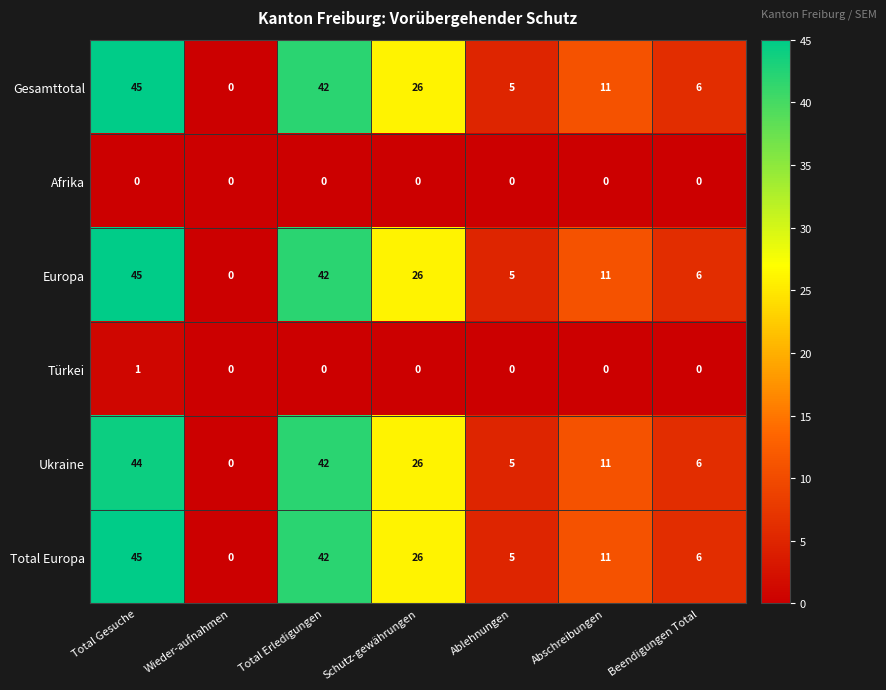

What is the maximum value shown in the chart?

45